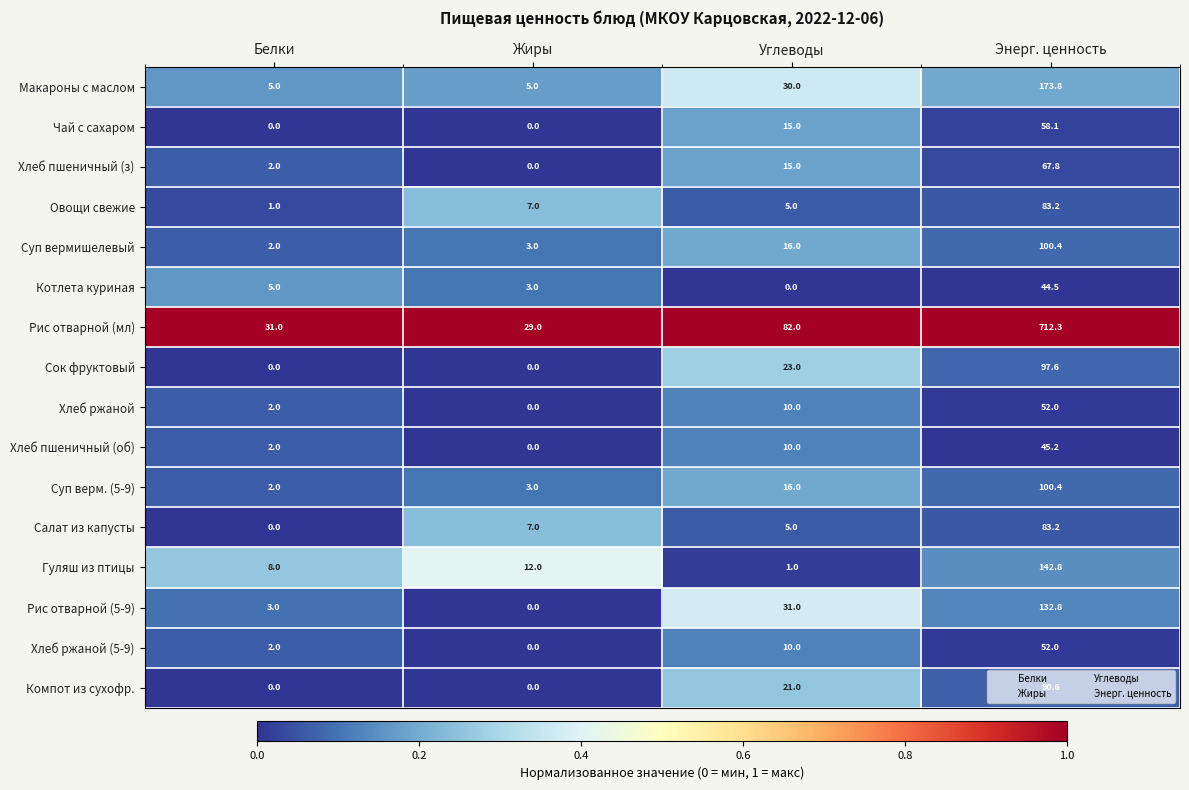

Rank the categories by Суп вермишелевый value from lowest to highest.

Белки, Жиры, Углеводы, Энерг. ценность